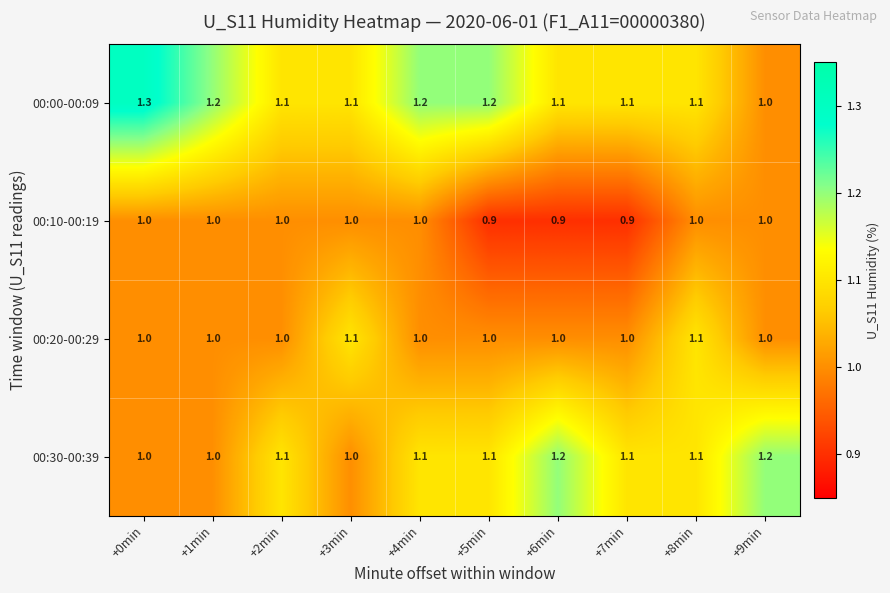

How many 00:00-00:09 values are between 1 and 2?

10